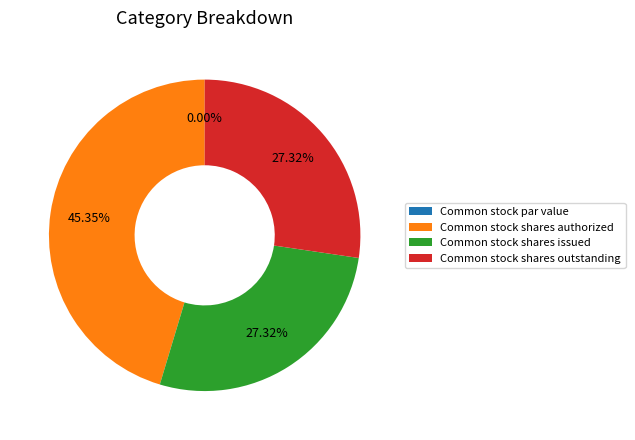

To the nearest percent, what is the difference between the Common stock shares issued and Common stock par value slice percentages?

27%